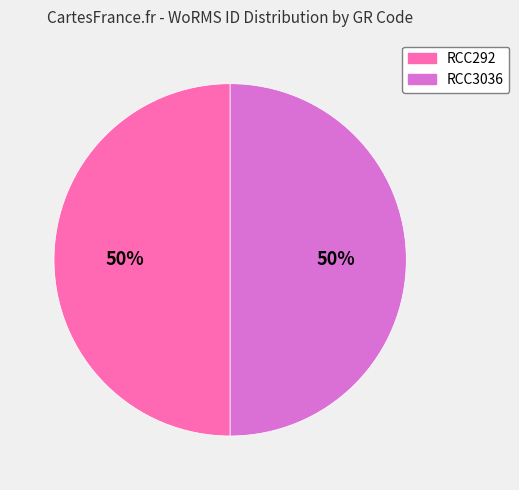

To the nearest percent, what percentage of the pie is RCC292?

50%